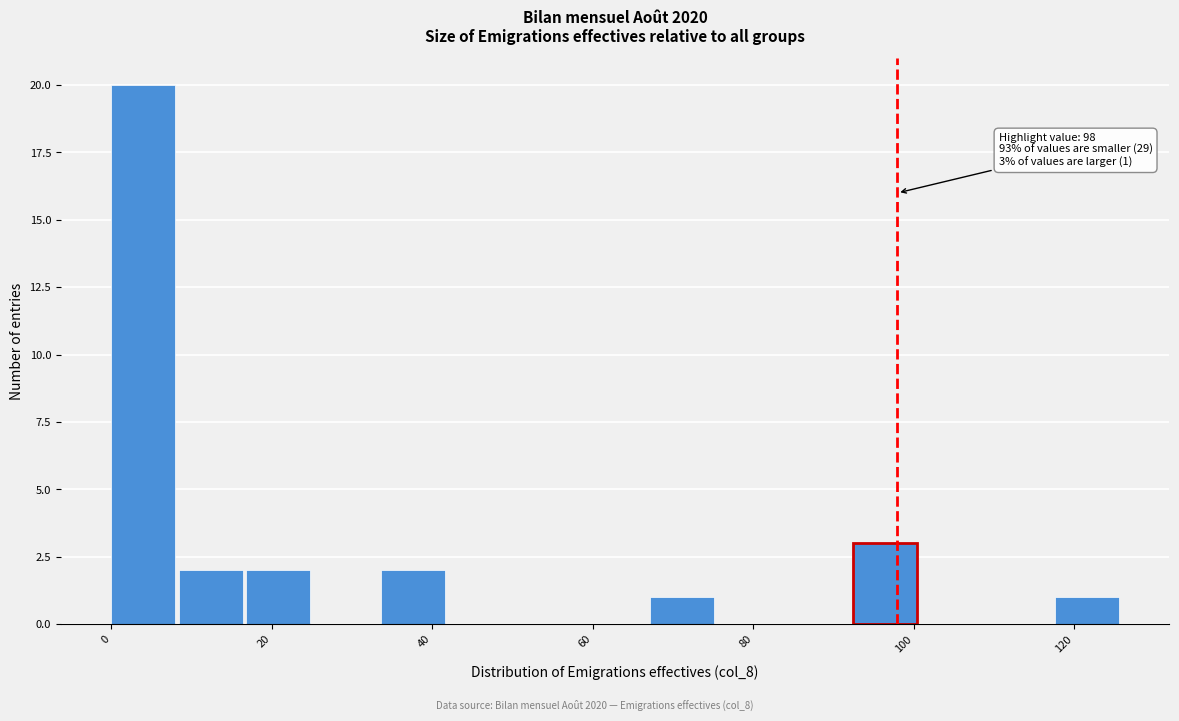

Which range on the x-axis has the tallest bar?

0.0 to 8.4